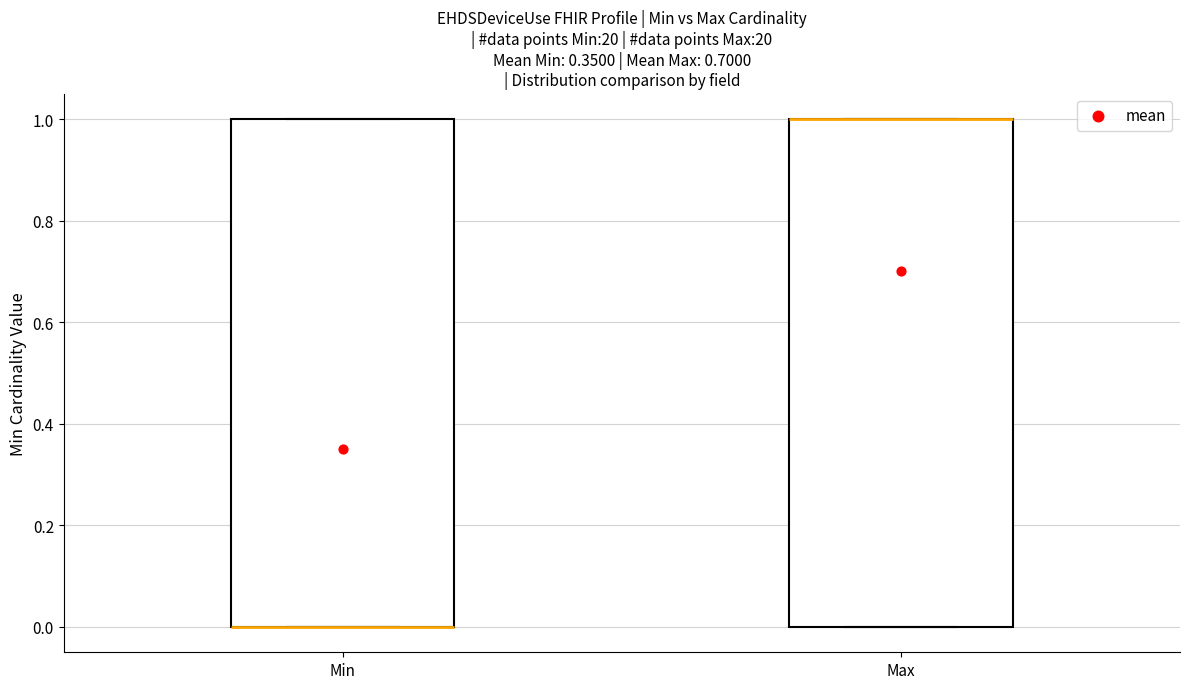

Reading left to right, read every box against the y-axis: the position of its median line, the range the box covers, and the ends of its whiskers. The values are not printed on the chart, so give them approximately, as read against the axis.

Min: median 0 (drawn on the box's lower edge), box 0 to 1, whiskers 0 to 1
Max: median 1 (drawn on the box's upper edge), box 0 to 1, whiskers 0 to 1